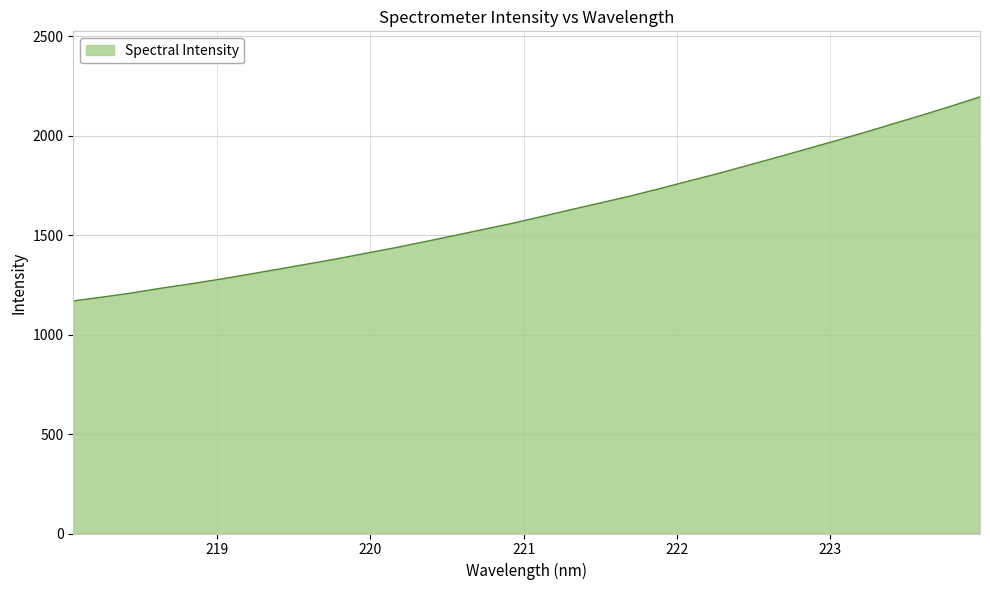

What is the greatest value displayed?

2194.8